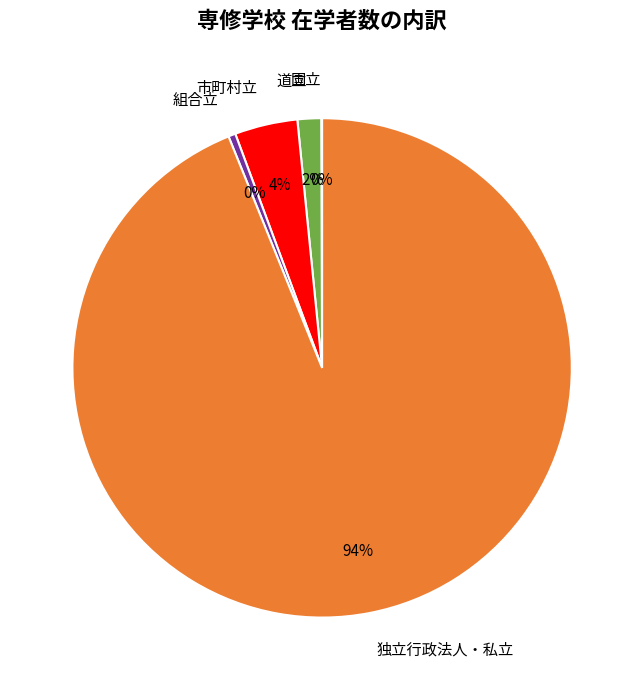

Do 独立行政法人・私立 and 市町村立 together represent more than half of the pie?

Yes